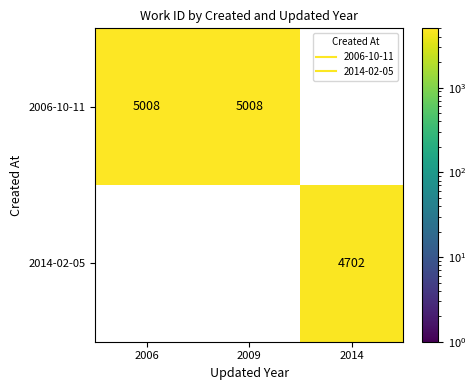

Rank the series at 2014 from highest to lowest value.

2006-10-11, 2014-02-05